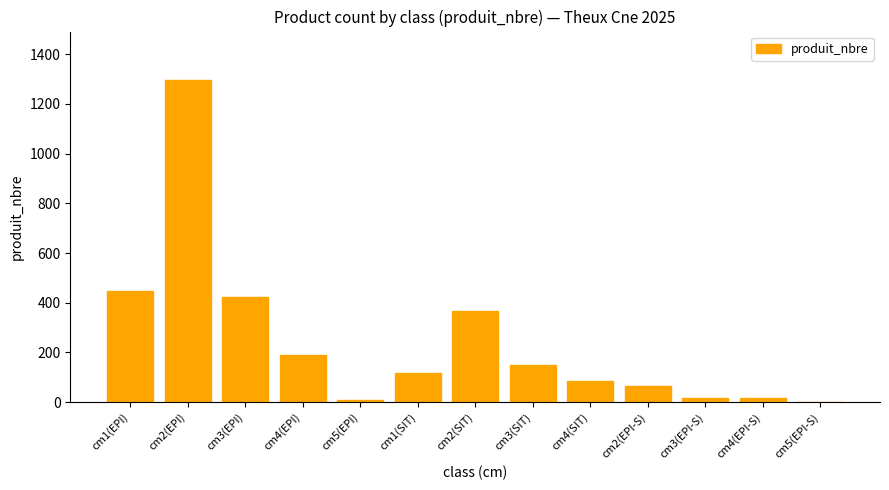

Is it true that the value at cm4(EPI) is 92?

False